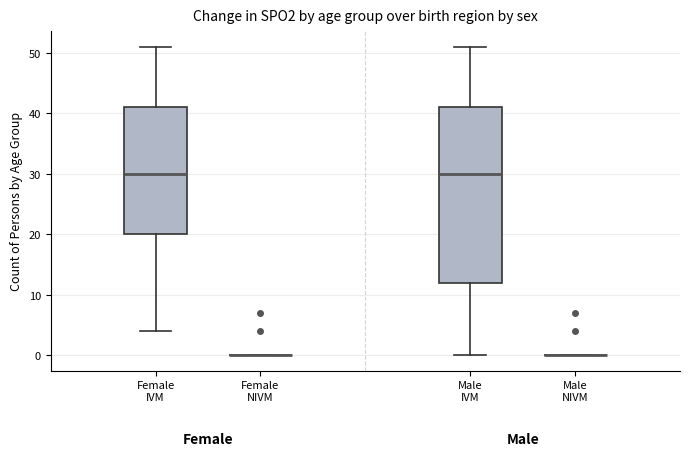

Reading left to right, transcribe this box plot: for each box, give where its median line is, the range the box spans, and where its two whiskers end, as read against the y-axis. The values are not printed on the chart, so give them approximately, as read against the axis.

Female IVM: median 30, box 20 to 41, whiskers 4 to 51
Female NIVM: box collapsed to a line at 0, whiskers 0 to 0
Male IVM: median 30, box 12 to 41, whiskers 0 to 51
Male NIVM: box collapsed to a line at 0, whiskers 0 to 0